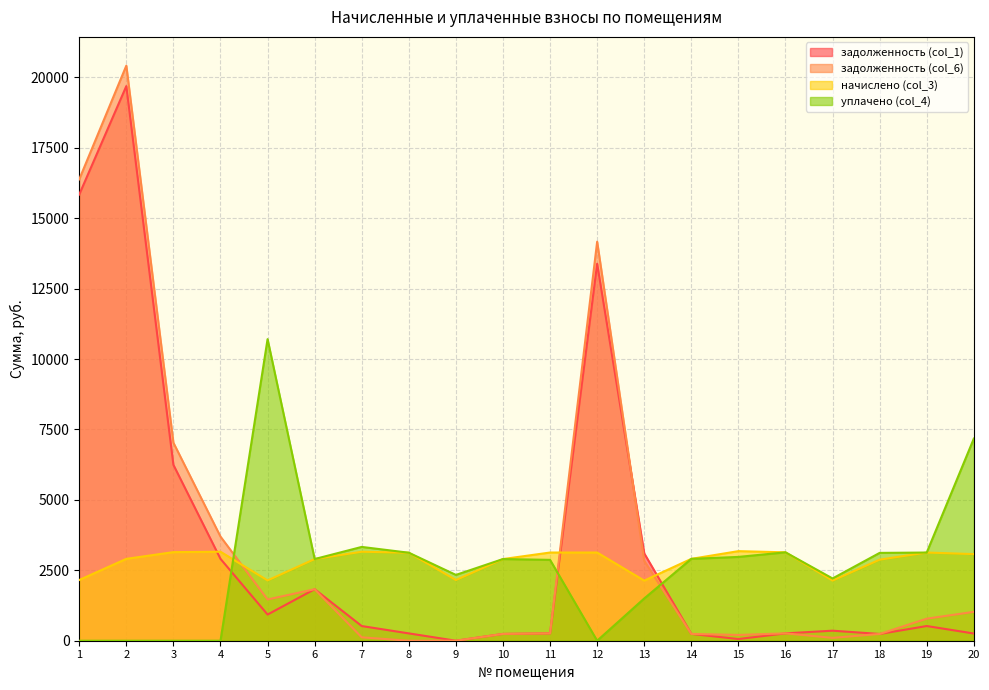

Which category has the lowest value in the задолженность (col_6) series?

8